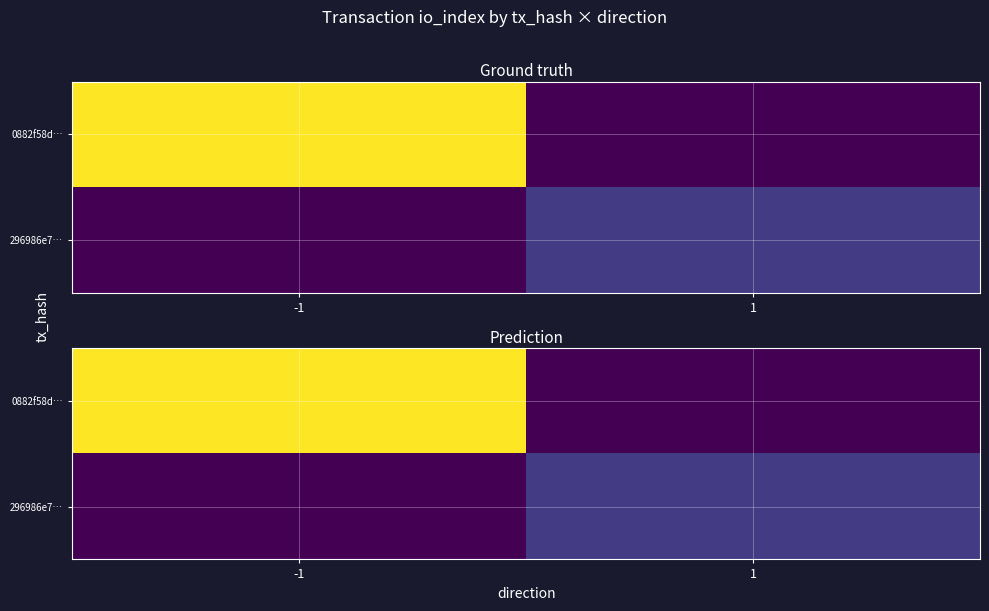

Which series has the largest total across all categories?

0882f58d…